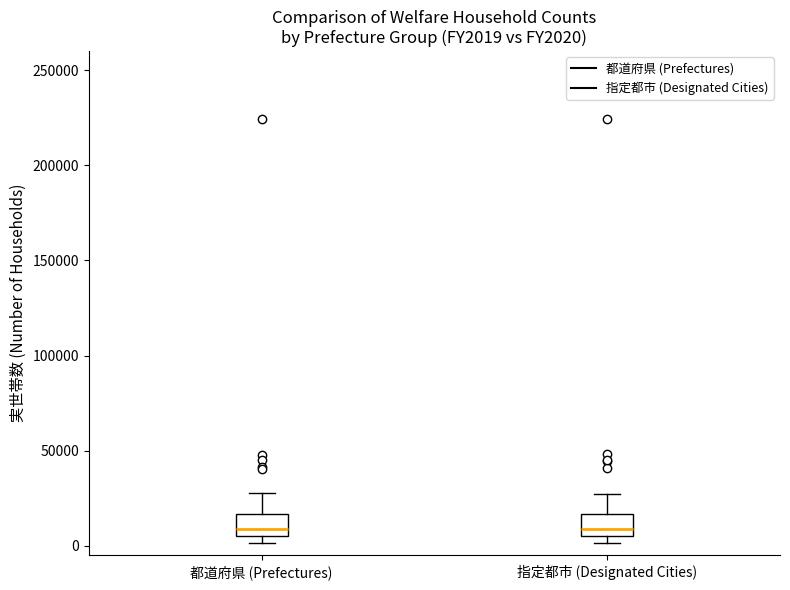

Reading left to right, transcribe this box plot: for each box, give where its median line is, the range the box spans, and where its two whiskers end, as read against the y-axis. The values are not printed on the chart, so give them approximately, as read against the axis.

都道府県 (Prefectures): median 10000, box 5000 to 15000, whiskers 0 to 30000
指定都市 (Designated Cities): median 10000, box 5000 to 15000, whiskers 0 to 25000